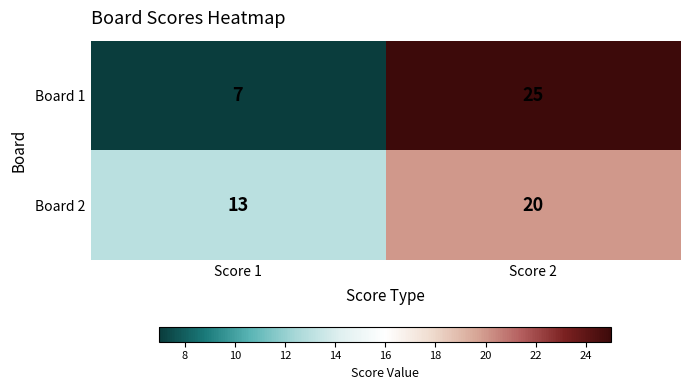

What is the difference between the Board 2 values at Score 1 and Score 2?

7